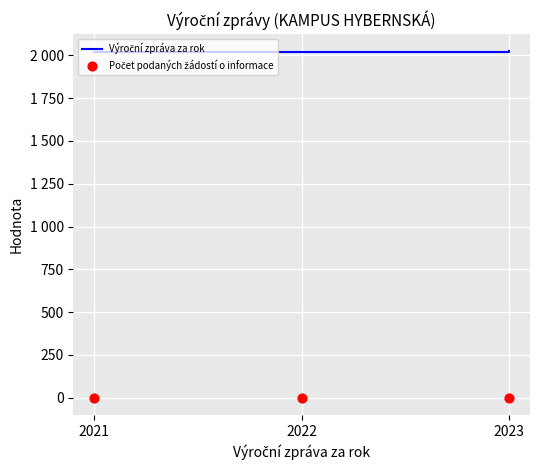

Which series has the largest total across all categories?

Výroční zpráva za rok